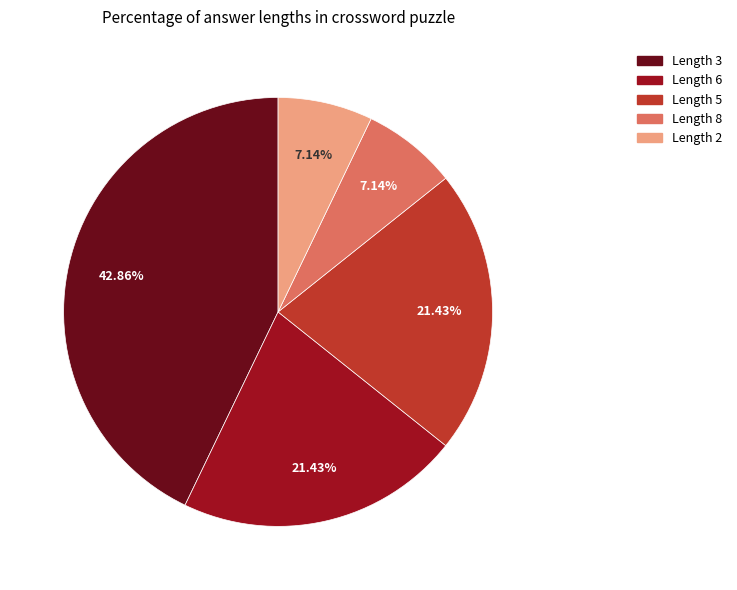

What is the ratio of the value at Length 6 to the value at Length 2?

3.0